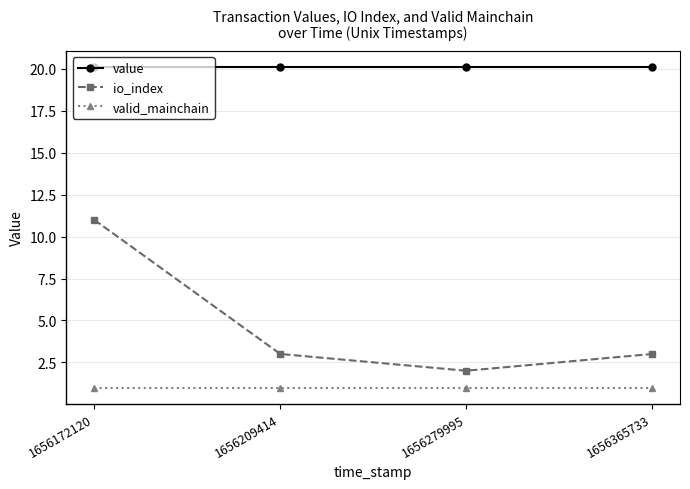

What is the difference between the maximum and minimum values in the io_index series?

9.0